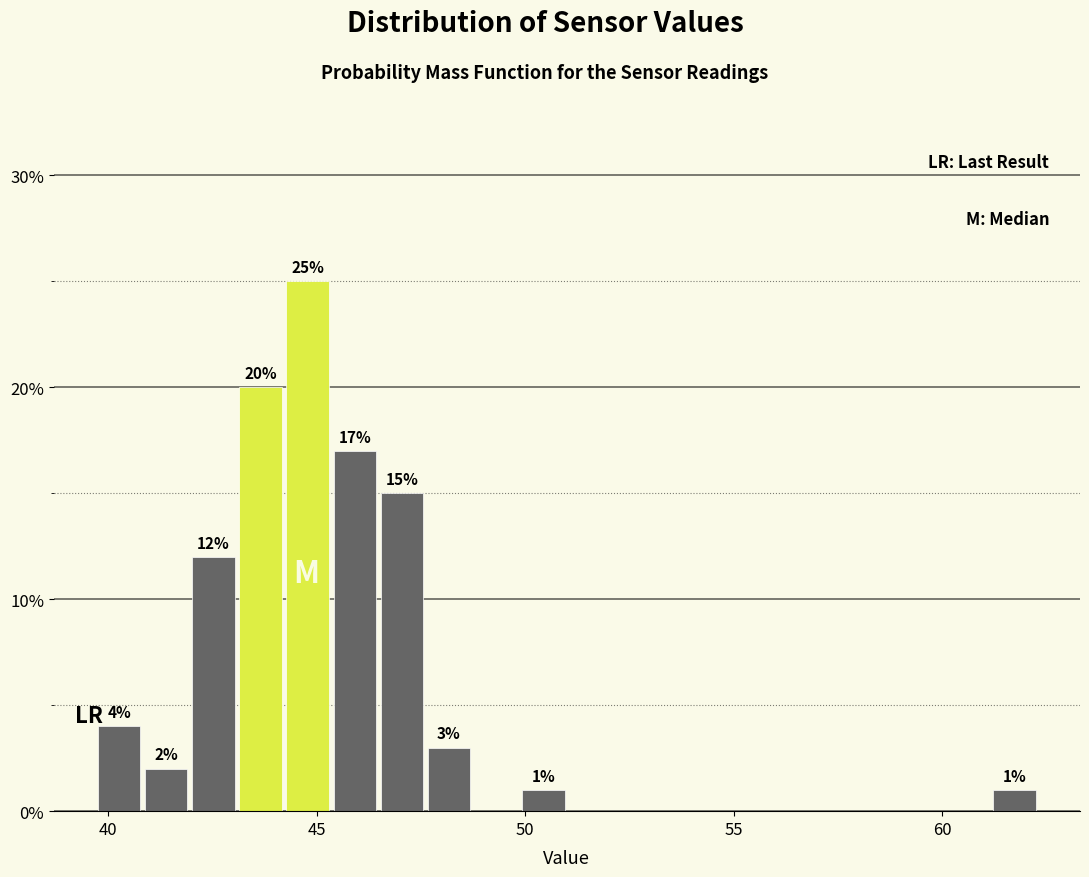

Around what value on the x-axis is the tallest bar? Give the approximate position of its centre, as read against the axis.

45.0